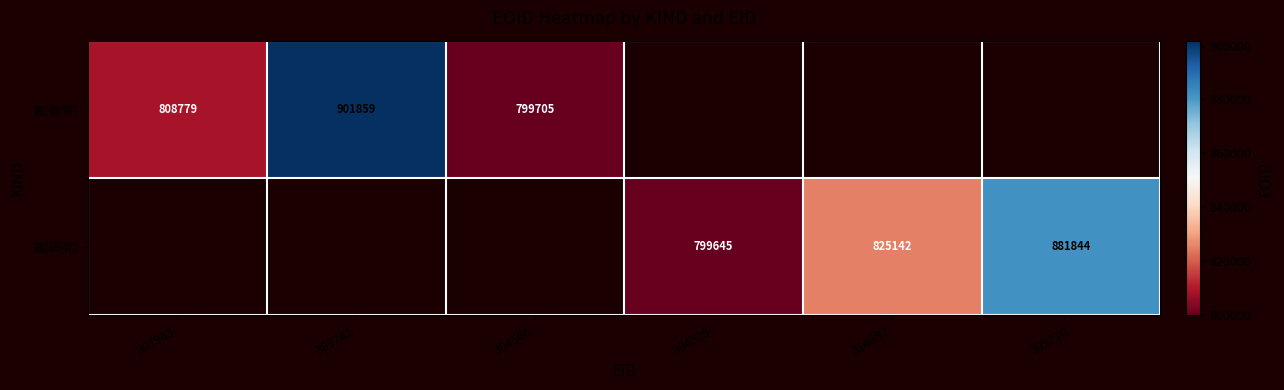

Is it true that 賞(教育) equals 799705 at 304566?

True